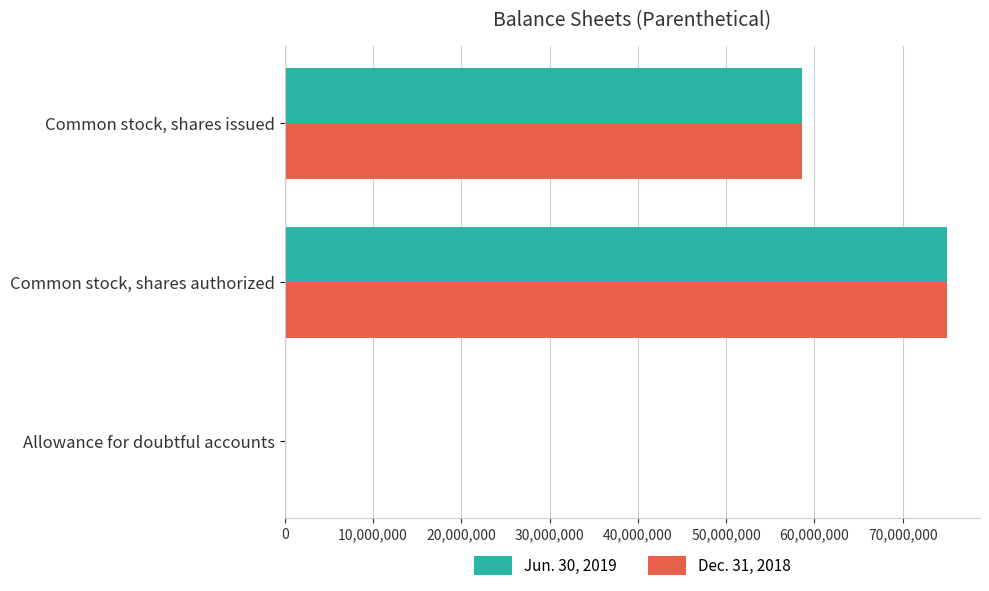

At which category is the sum across all series the highest?

Common stock, shares authorized